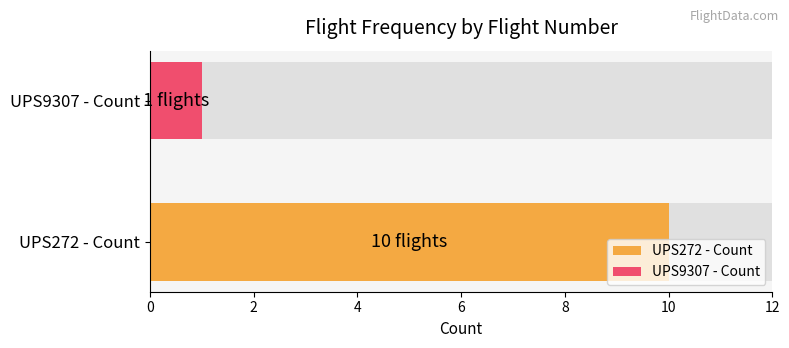

List the labels in order of value, largest first.

UPS272, UPS9307